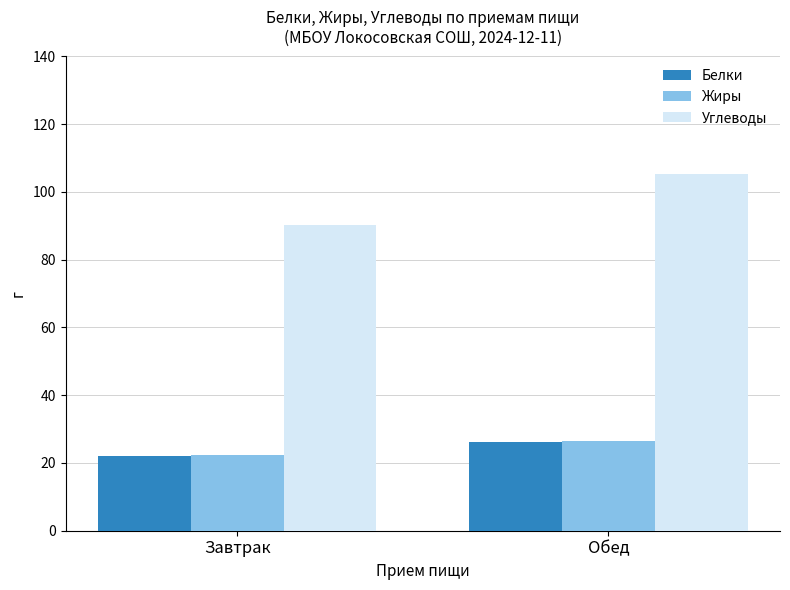

What is the difference between the maximum and minimum values in the Жиры series?

3.9